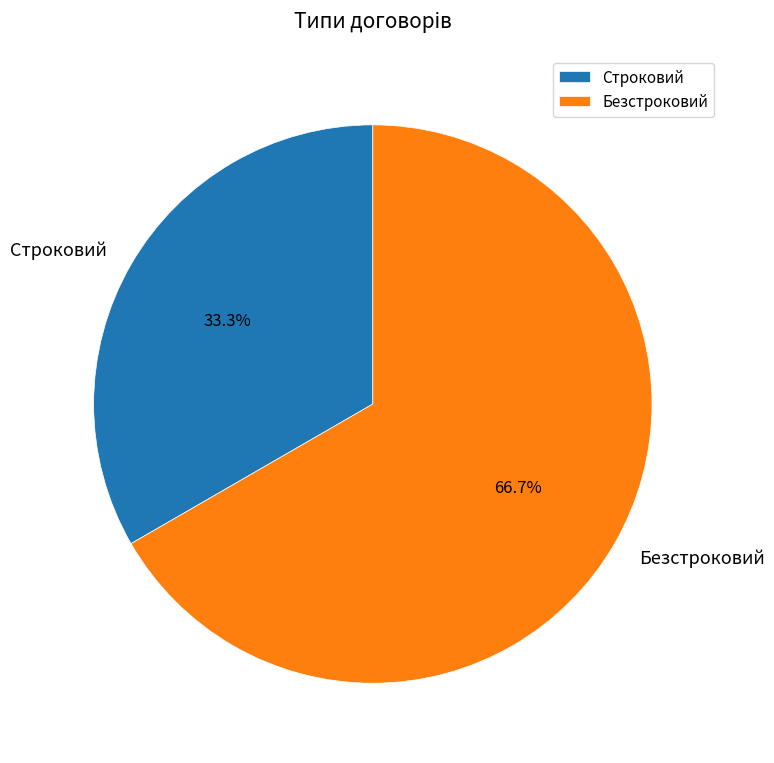

Between Безстроковий and Строковий, which is larger?

Безстроковий